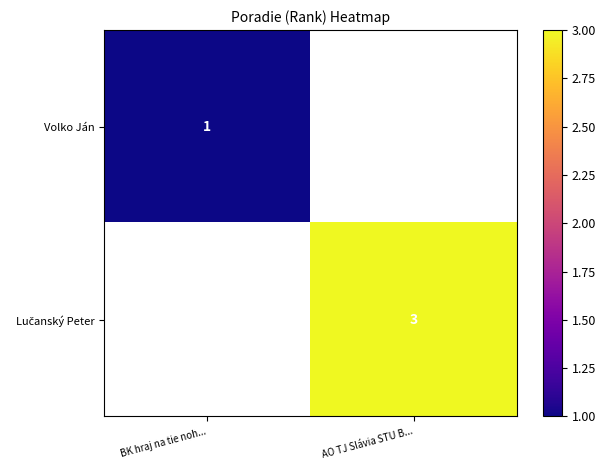

Is it true that Volko Ján equals 1 at BK hraj na tie noh...?

True